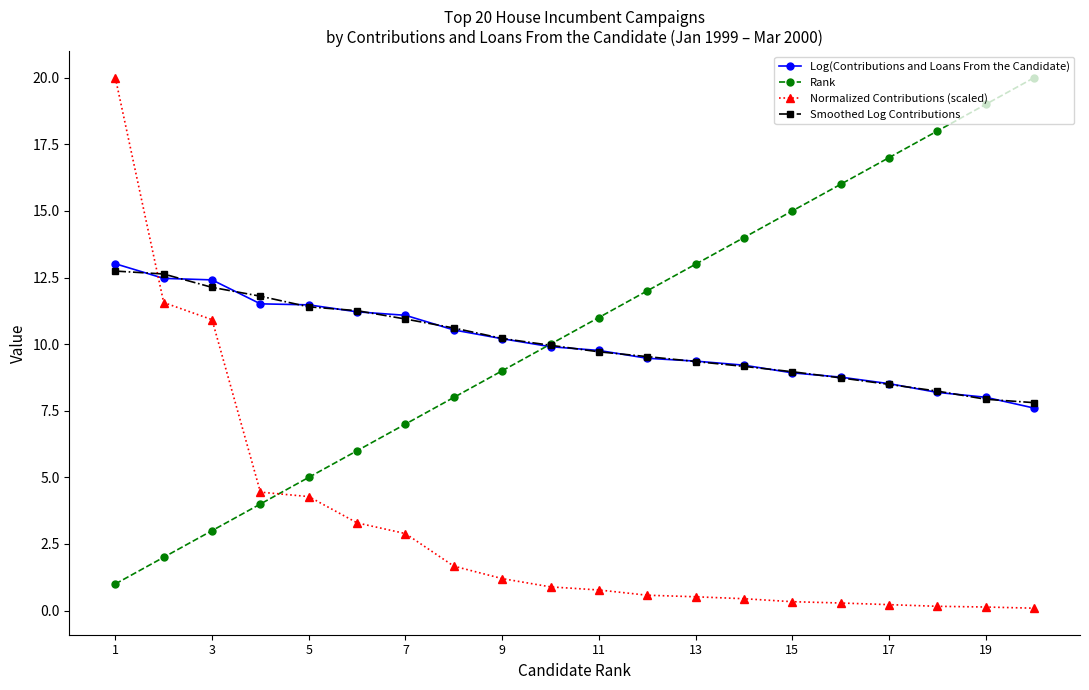

What is the value of the Smoothed Log Contributions point at the 18th from the left?

8.2